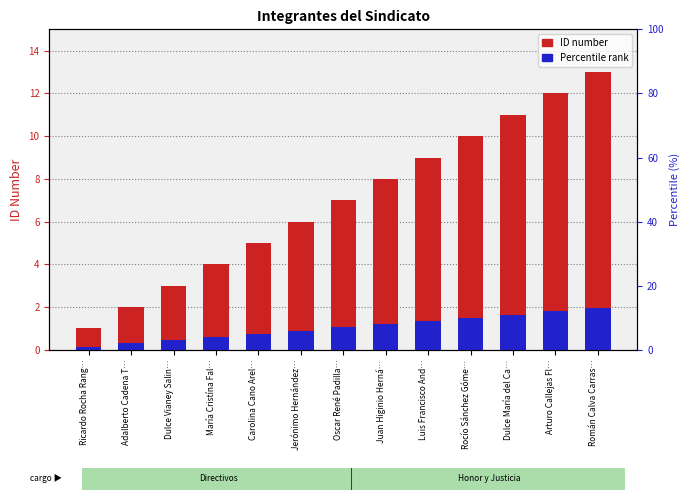

Which series has the widest spread of values?

ID number